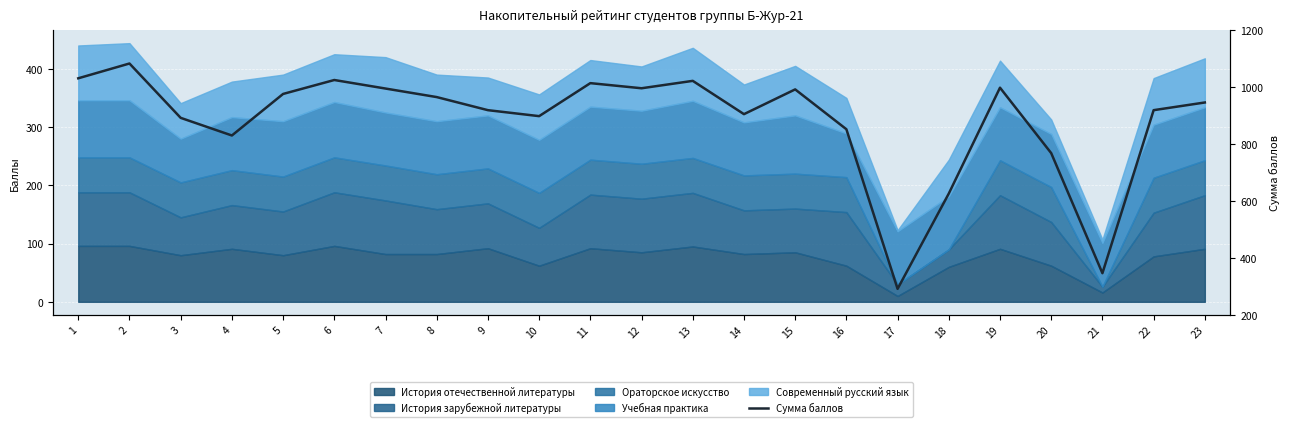

What is the value of the 21st point from the left?

346